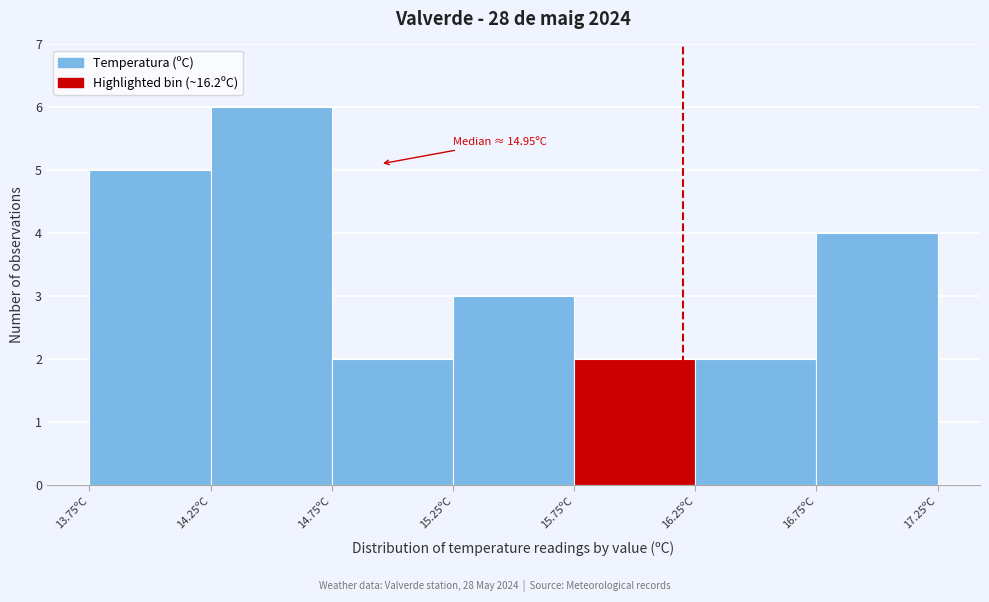

Over which range of the x-axis is the bar tallest?

14.25 to 14.75